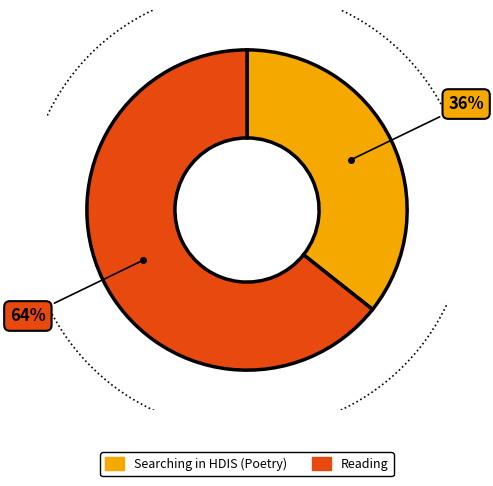

Rank the categories by value from lowest to highest.

Searching in HDIS (Poetry), Reading